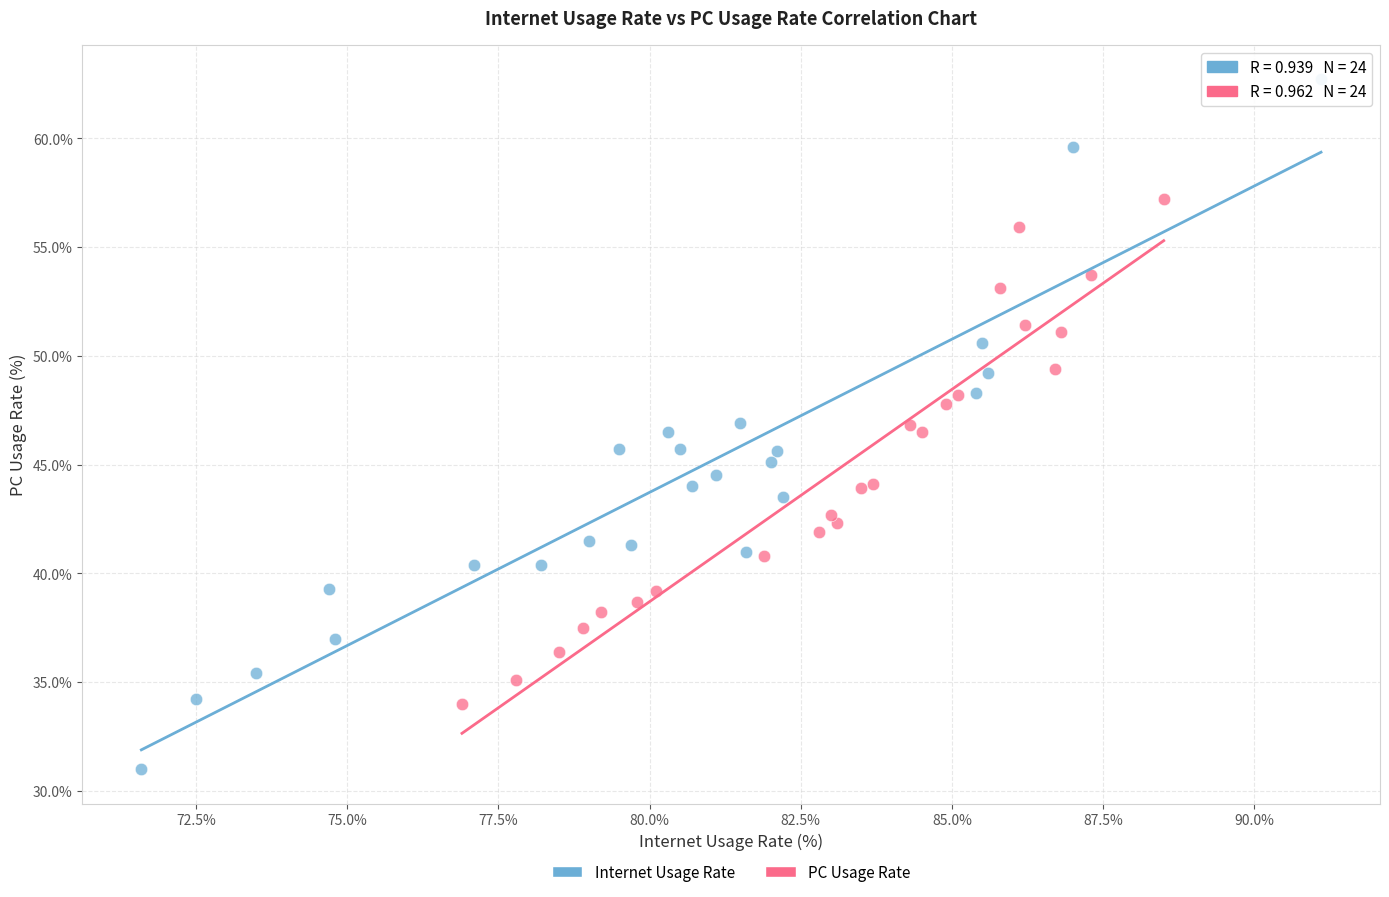

Which series reaches the maximum Y coordinate?

Internet Usage Rate